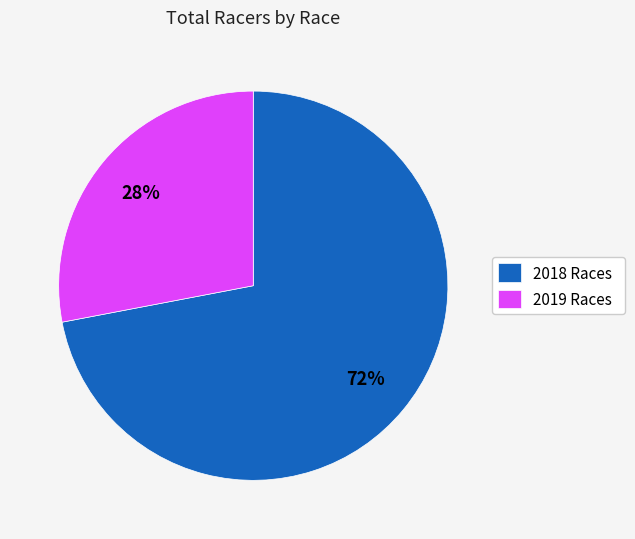

Count the number of slices in the pie.

2